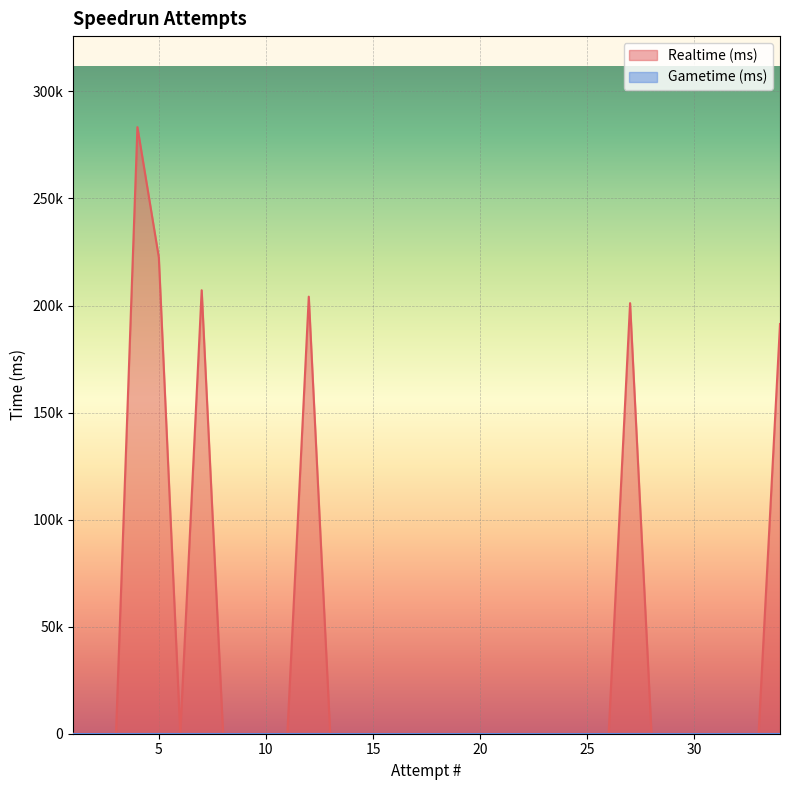

Does the chart display data point markers on the line(s)?

No